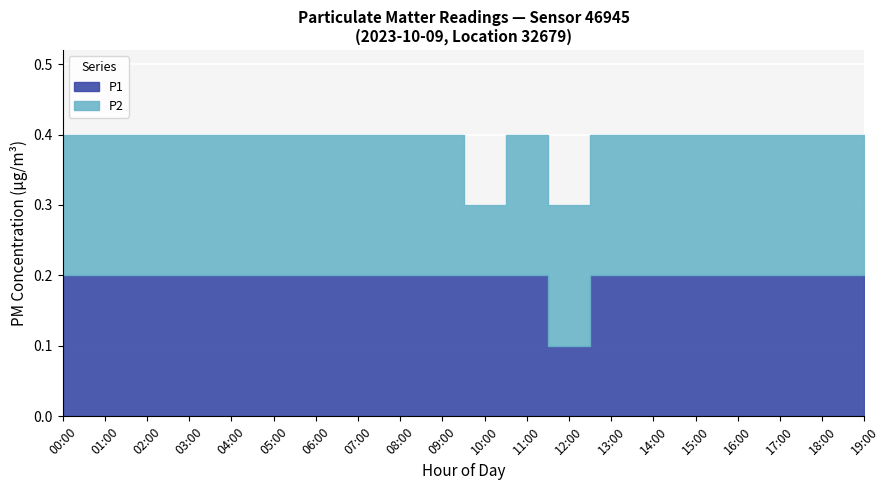

Which has a higher value, 00:00 or 10:00?

00:00